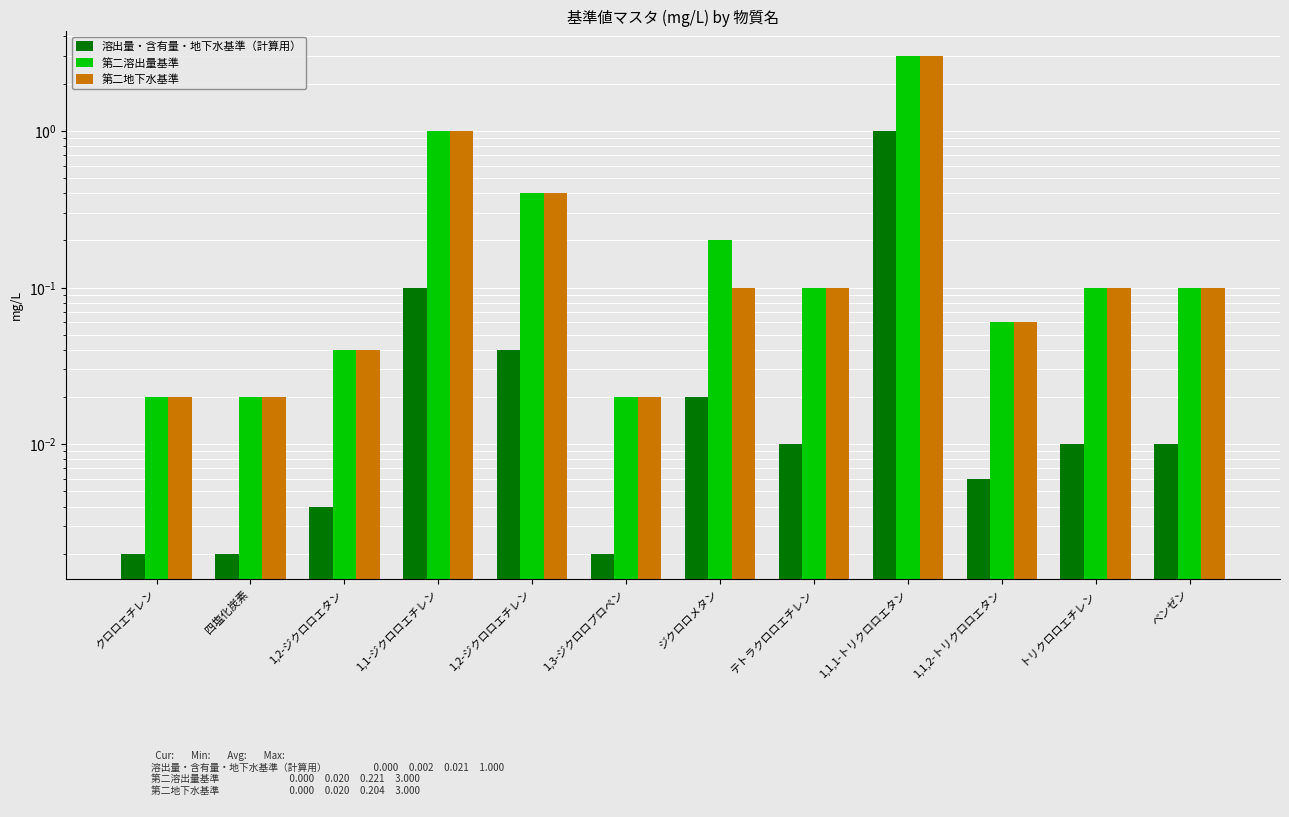

Is it true that 溶出量・含有量・地下水基準（計算用） equals 0.0 at 1,2-ジクロロエタン?

True